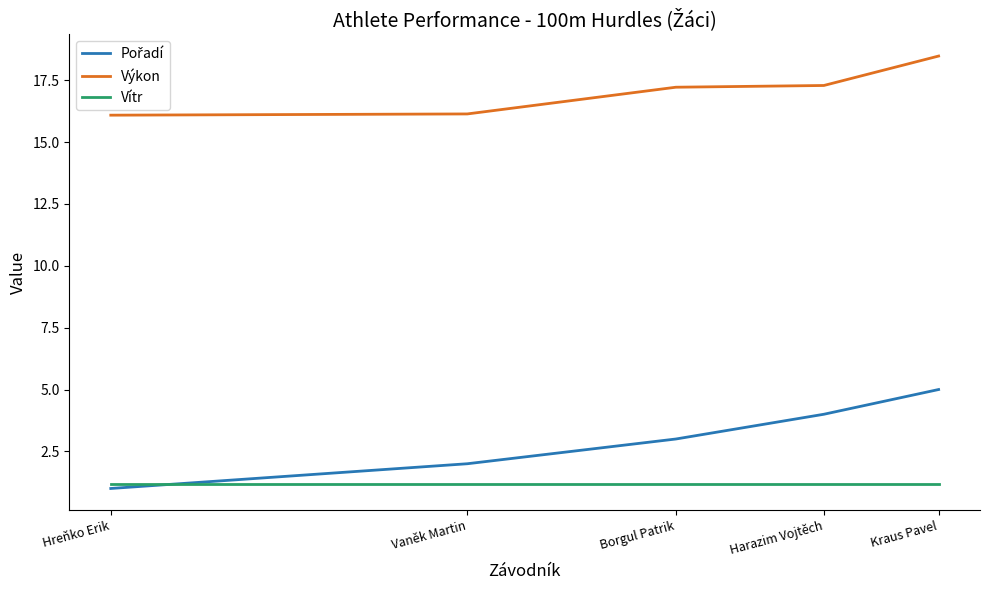

Which series has the largest total across all categories?

Výkon